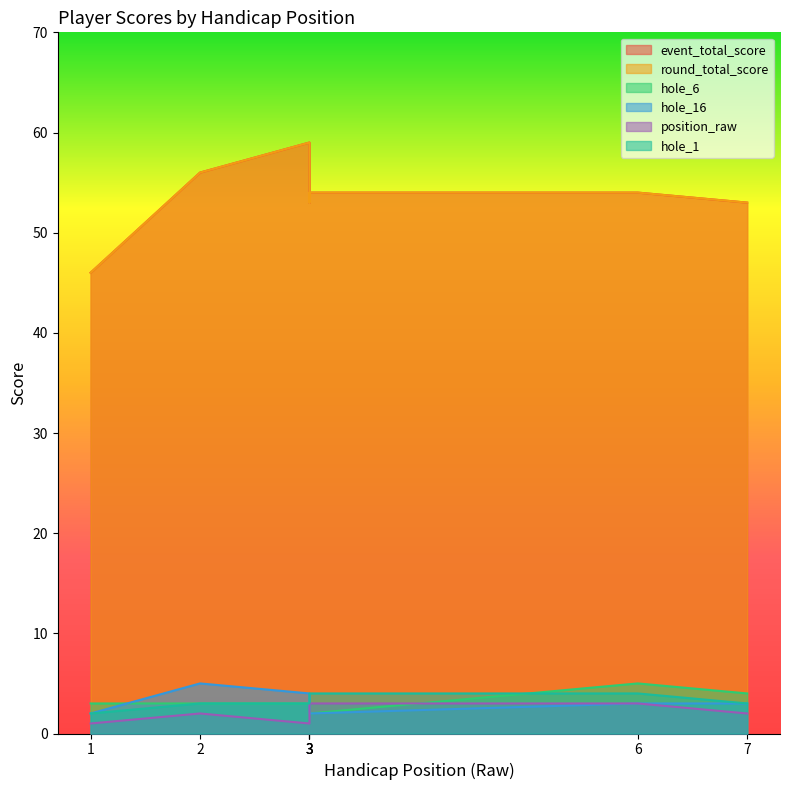

What is the value of the hole_16 point at the 1st from the left?

2